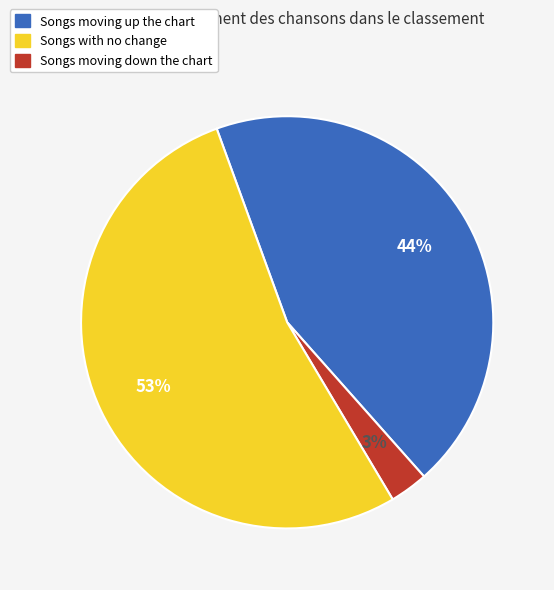

To the nearest percent, what is the difference between the largest and smallest slice percentages?

50%